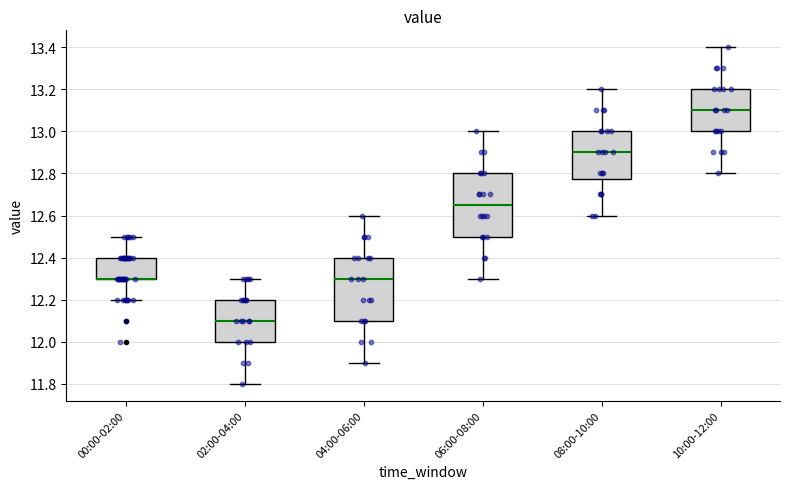

Reading left to right, transcribe this box plot: for each box, give where its median line is, the range the box spans, and where its two whiskers end, as read against the y-axis. The values are not printed on the chart, so give them approximately, as read against the axis.

00:00-02:00: median 12.30 (drawn on the box's lower edge), box 12.30 to 12.40, whiskers 12.20 to 12.50
02:00-04:00: median 12.10, box 12.00 to 12.20, whiskers 11.80 to 12.30
04:00-06:00: median 12.30, box 12.10 to 12.40, whiskers 11.90 to 12.60
06:00-08:00: median 12.66, box 12.50 to 12.80, whiskers 12.30 to 13.00
08:00-10:00: median 12.90, box 12.78 to 13.00, whiskers 12.60 to 13.20
10:00-12:00: median 13.10, box 13.00 to 13.20, whiskers 12.80 to 13.40